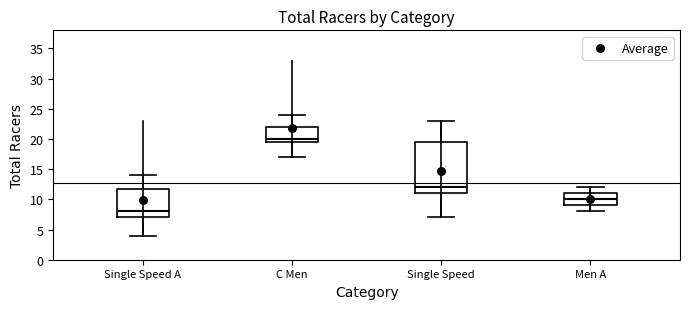

Which box has the highest median line?

C Men